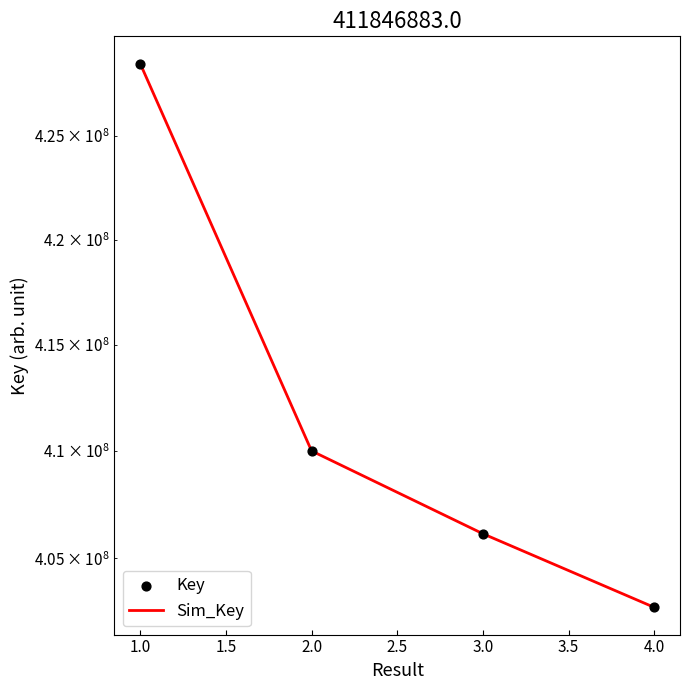

Which series contains the lowest Y value?

Sim_Key